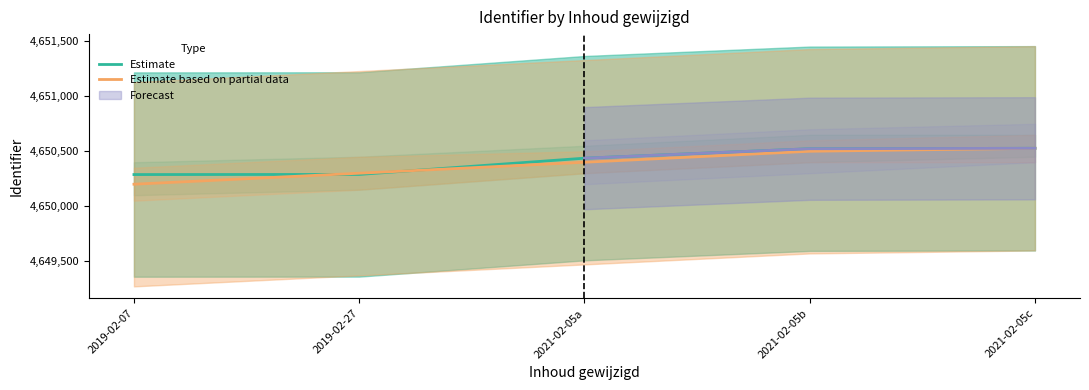

How many data points in Estimate based on partial data are above 4650400?

2